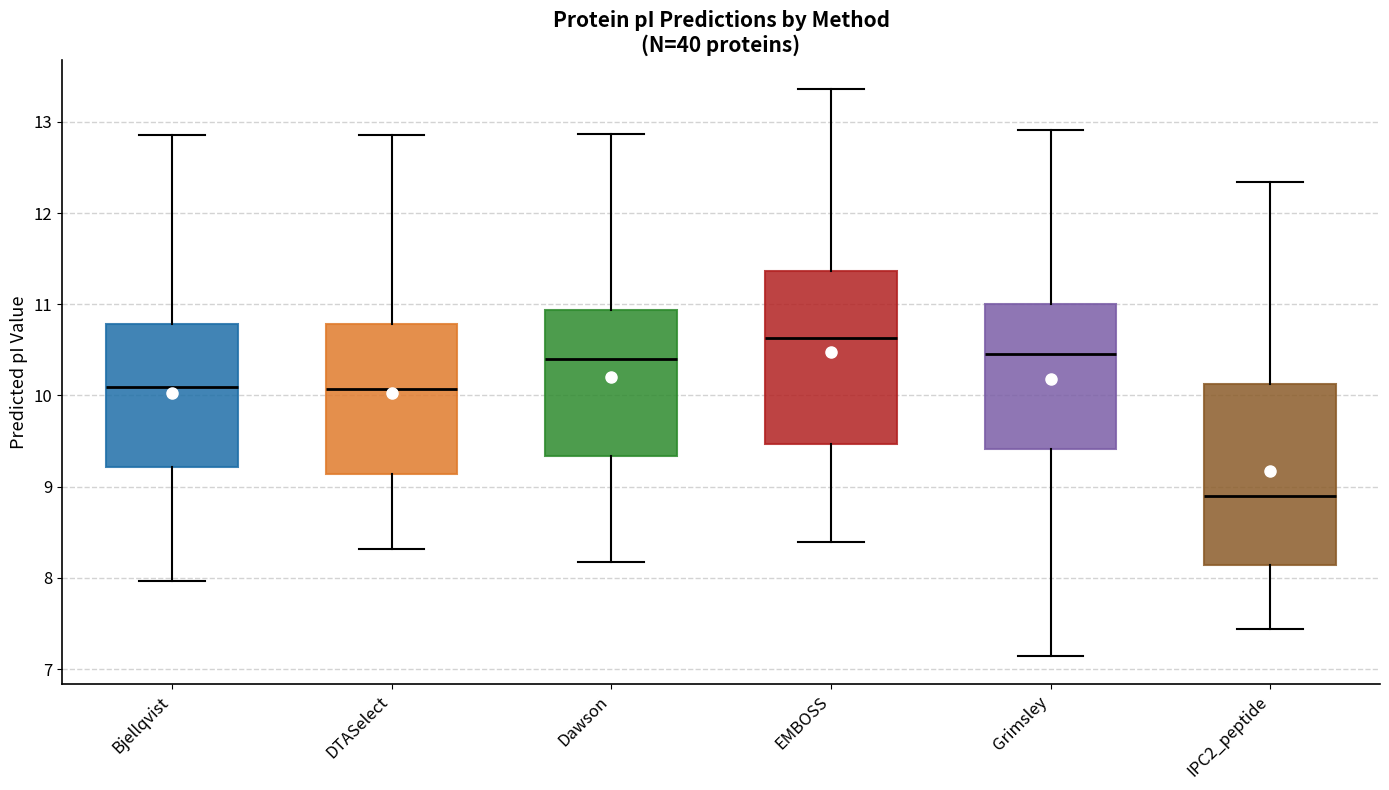

Reading left to right, read every box against the y-axis: the position of its median line, the range the box covers, and the ends of its whiskers. The values are not printed on the chart, so give them approximately, as read against the axis.

Bjellqvist: median 10.1, box 9.2 to 10.8, whiskers 8.0 to 12.9
DTASelect: median 10.1, box 9.1 to 10.8, whiskers 8.3 to 12.9
Dawson: median 10.4, box 9.3 to 10.9, whiskers 8.2 to 12.9
EMBOSS: median 10.6, box 9.5 to 11.4, whiskers 8.4 to 13.4
Grimsley: median 10.5, box 9.4 to 11.0, whiskers 7.1 to 12.9
IPC2_peptide: median 8.9, box 8.1 to 10.1, whiskers 7.4 to 12.3